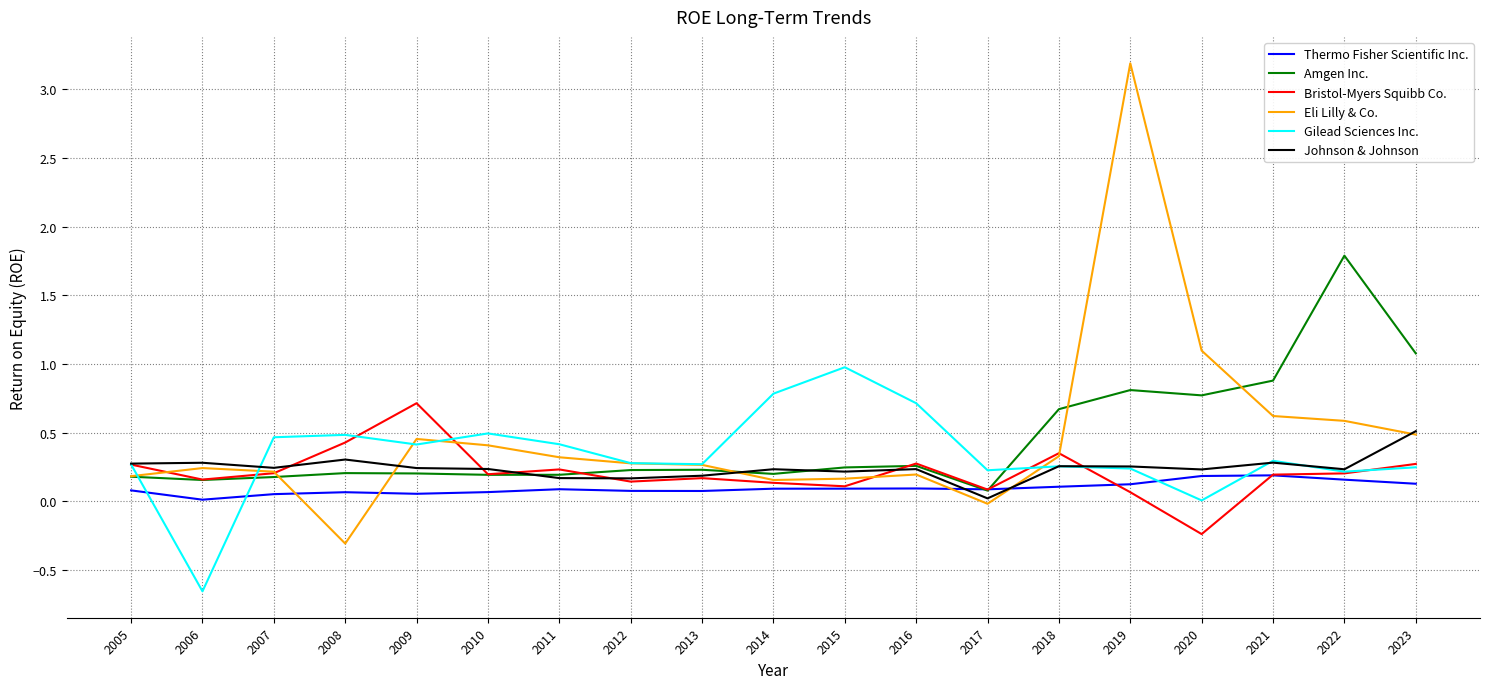

After their last crossing, which series has the higher values: Johnson & Johnson or Bristol-Myers Squibb Co.?

Johnson & Johnson